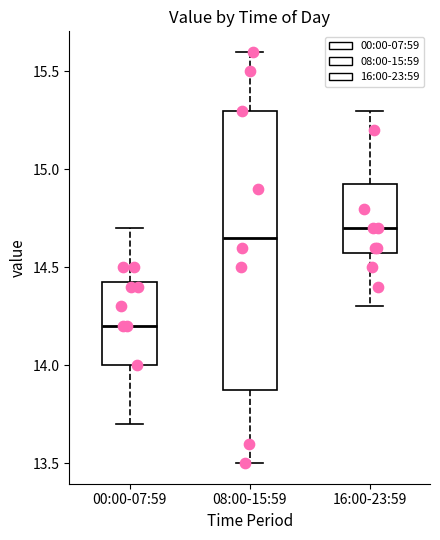

Where is the lower edge of the box for 08:00-15:59 on the y-axis? The values are not printed on the chart, so give them approximately, as read against the axis.

13.90